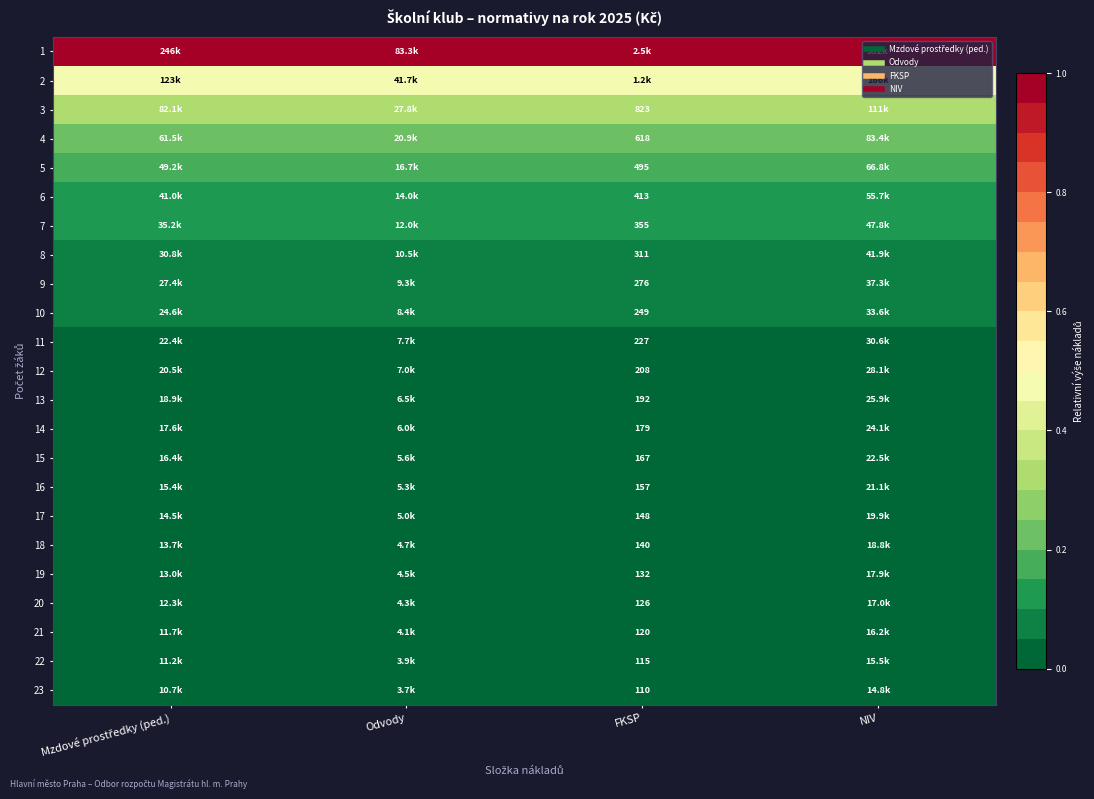

Is the value of 19 at NIV greater than the value of 2 at Odvody?

No